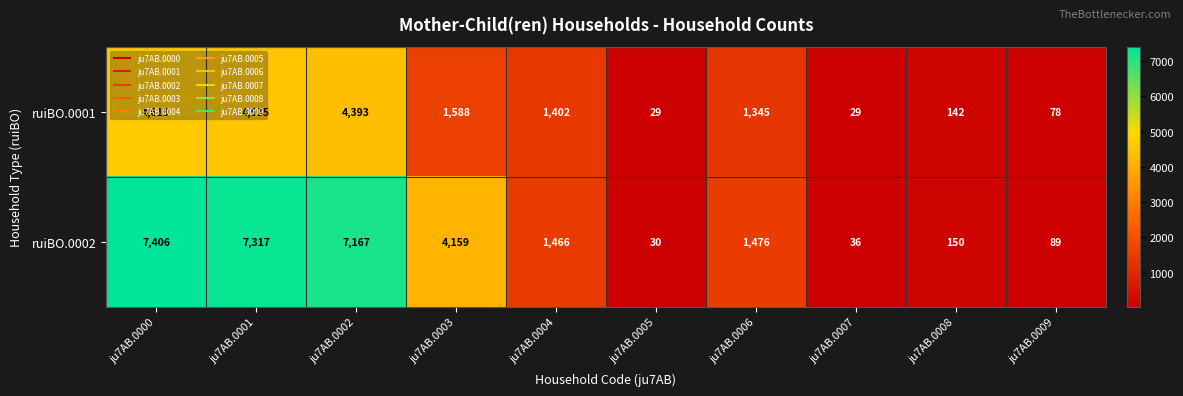

List the series in order of their overall mean, highest first.

ruiBO.0002, ruiBO.0001